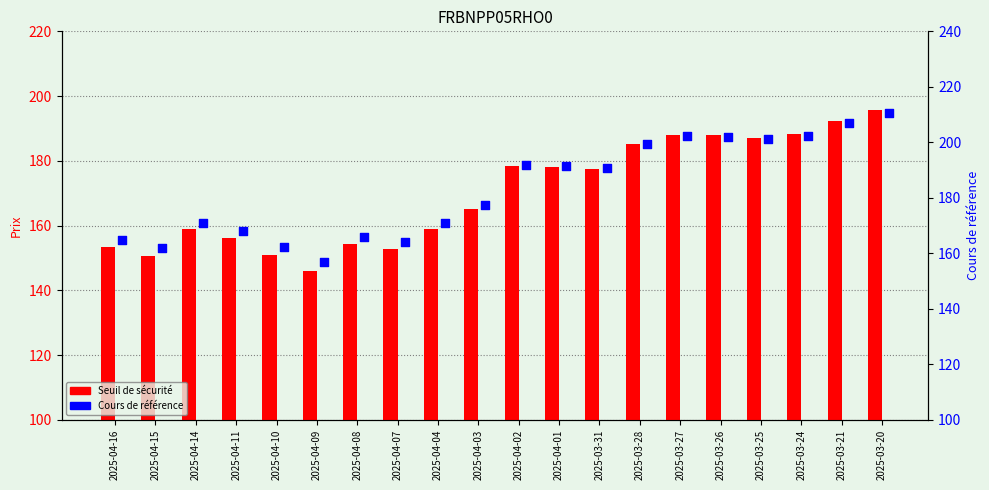

Which series contains the lowest Y value?

Seuil de sécurité